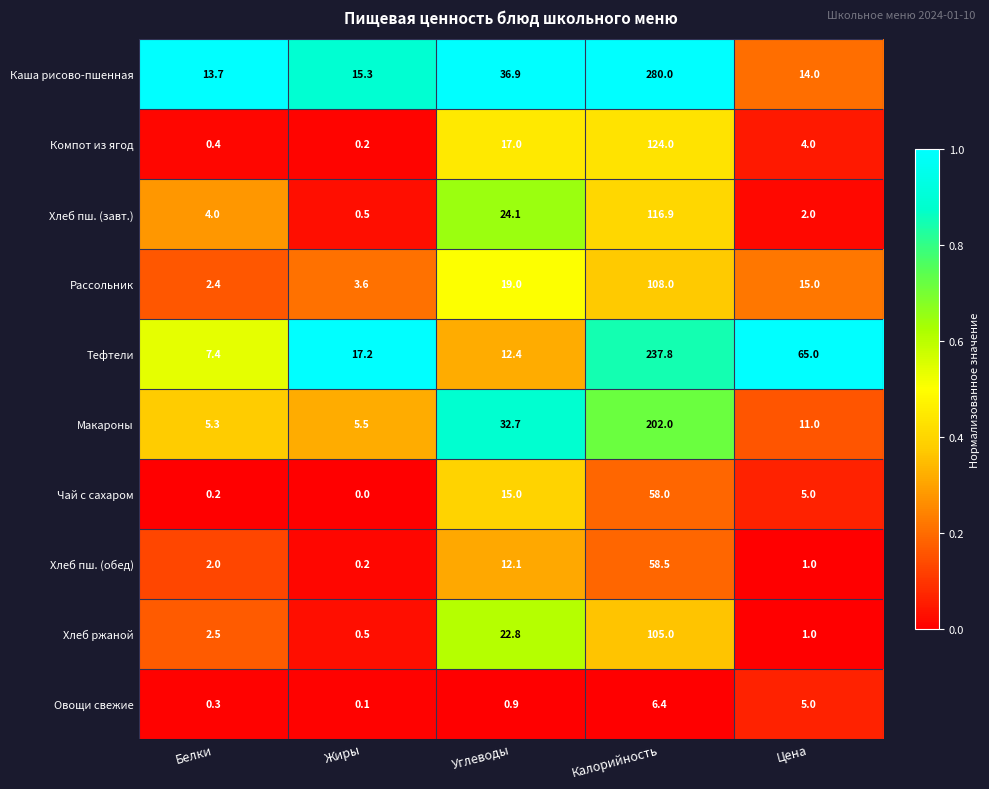

List the series in order of their peak value, highest first.

Каша рисово-пшенная, Тефтели, Макароны, Компот из ягод, Хлеб пш. (завт.), Рассольник, Хлеб ржаной, Хлеб пш. (обед), Чай с сахаром, Овощи свежие